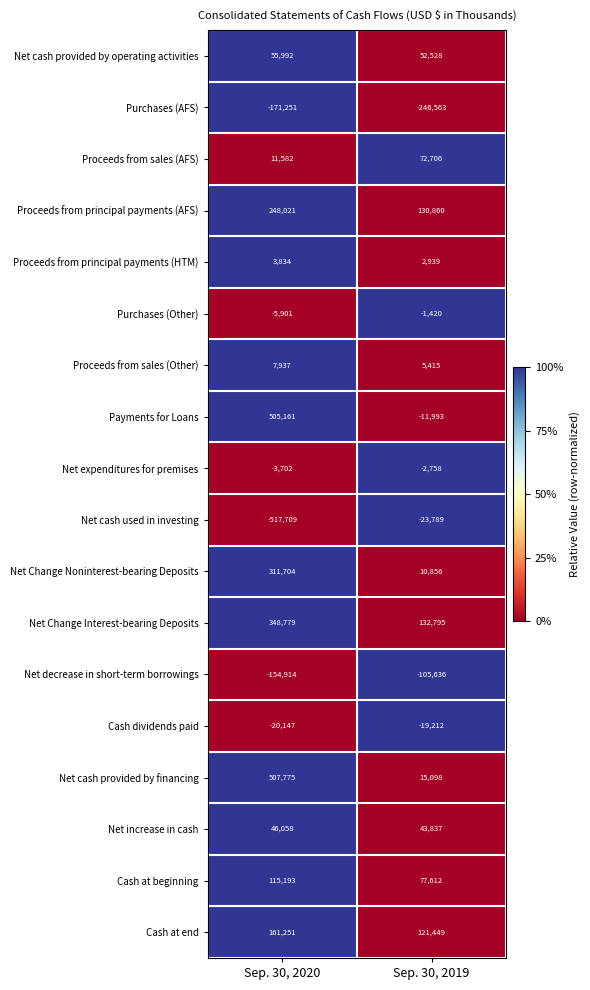

What is the difference between the Cash dividends paid values at Sep. 30, 2019 and Sep. 30, 2020?

935